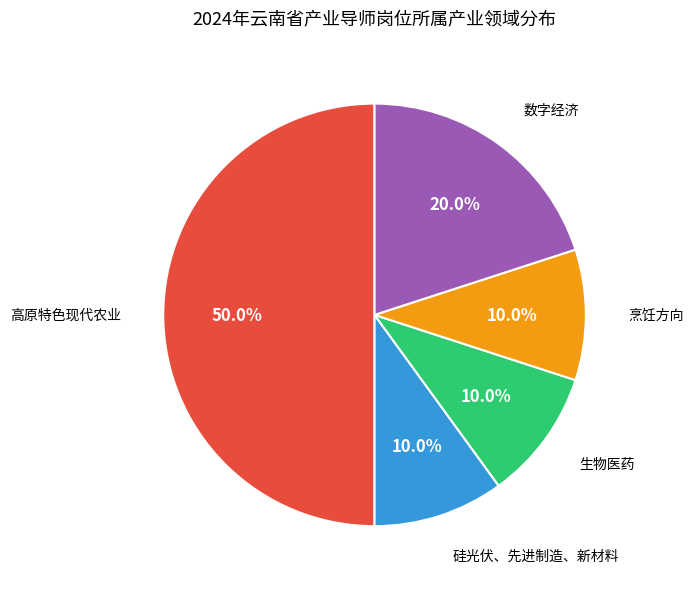

Count the number of slices in the pie.

5